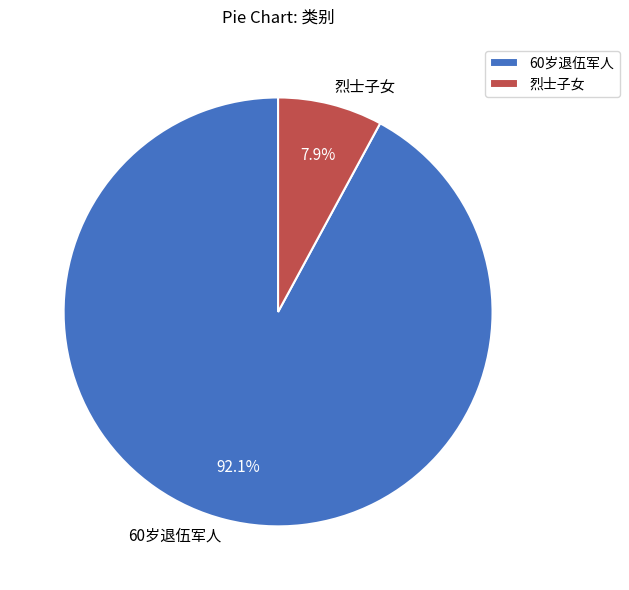

What is the largest slice in the pie chart?

60岁退伍军人